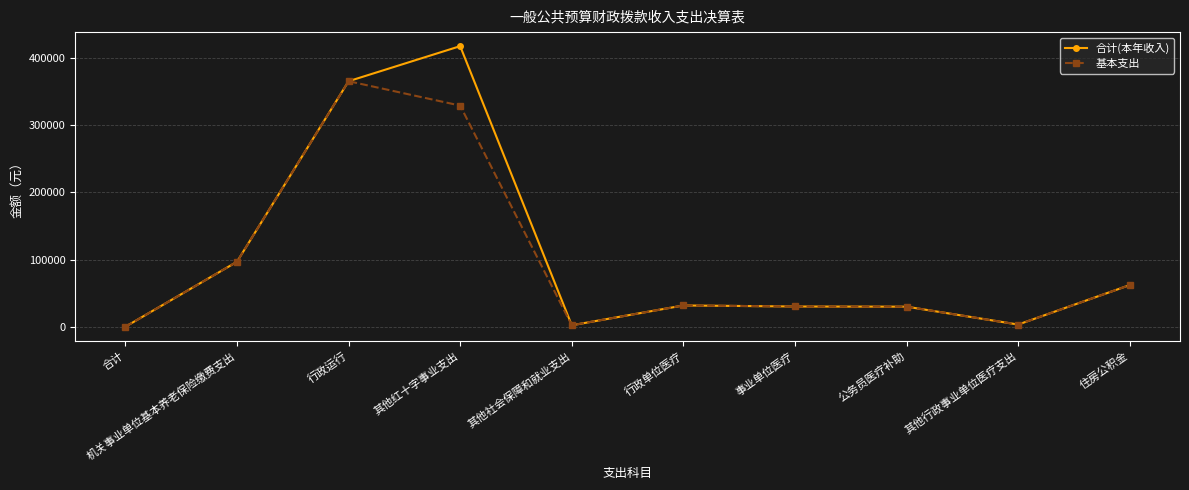

What is the average value of the 基本支出 series?

95101.9